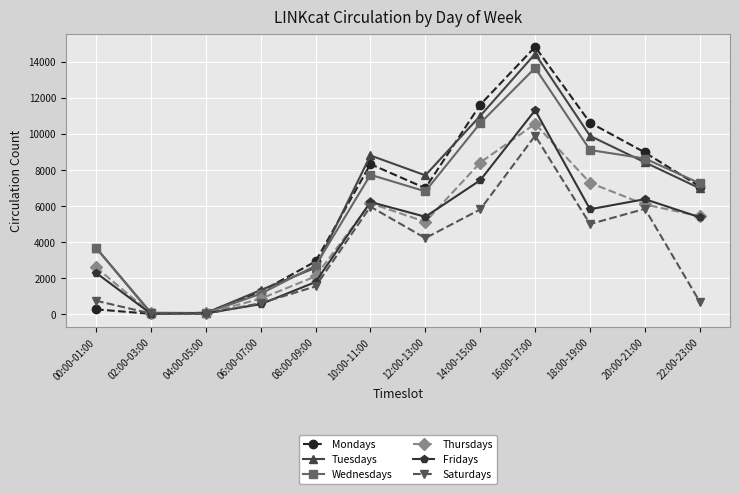

In Saturdays, how many points are higher than both neighbors (excluding endpoints)?

3